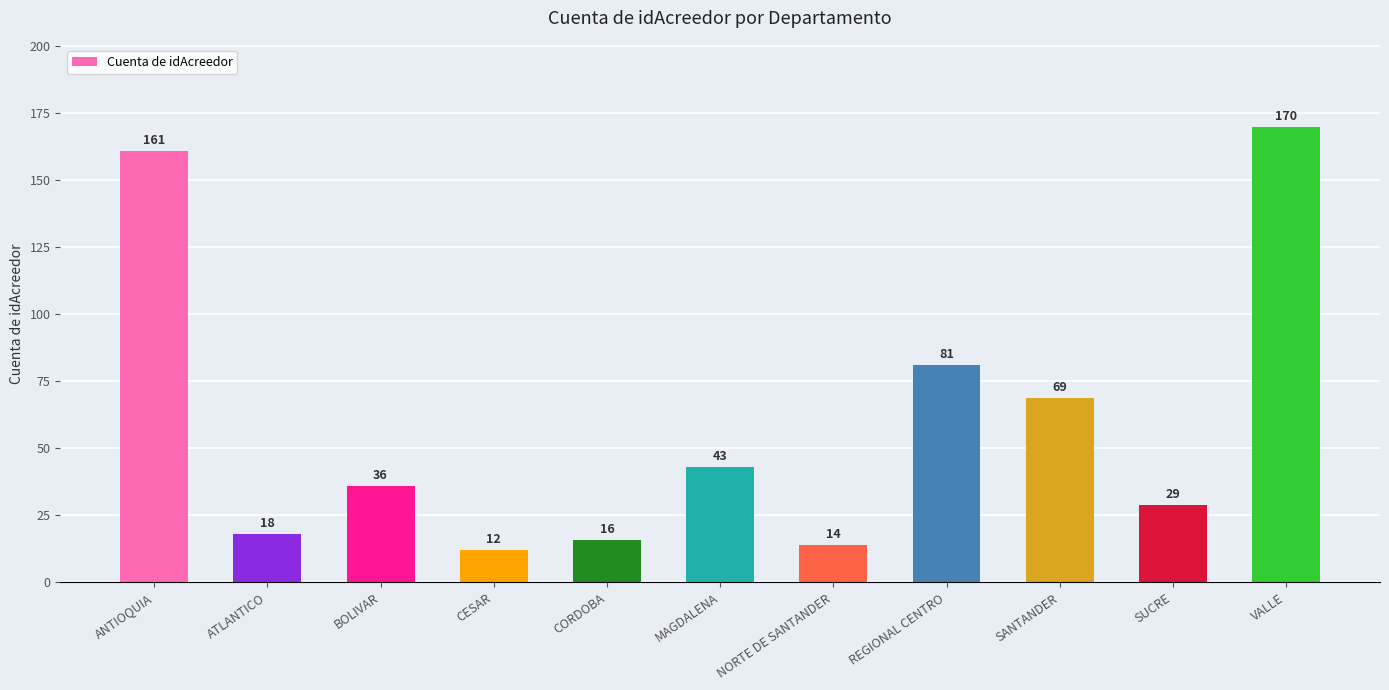

Reading left to right, extract all data points from this chart.

ANTIOQUIA=161	ATLANTICO=18	BOLIVAR=36	CESAR=12	CORDOBA=16	MAGDALENA=43	NORTE DE SANTANDER=14	REGIONAL CENTRO=81	SANTANDER=69	SUCRE=29	VALLE=170